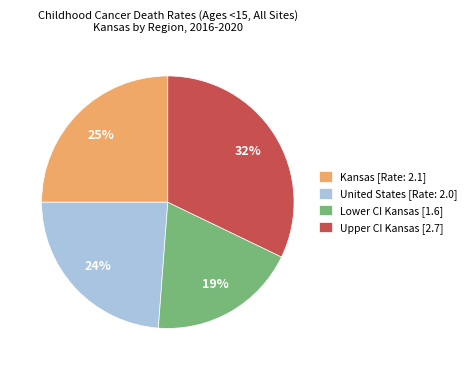

Which category has the biggest portion of the pie?

Upper CI Kansas [2.7]